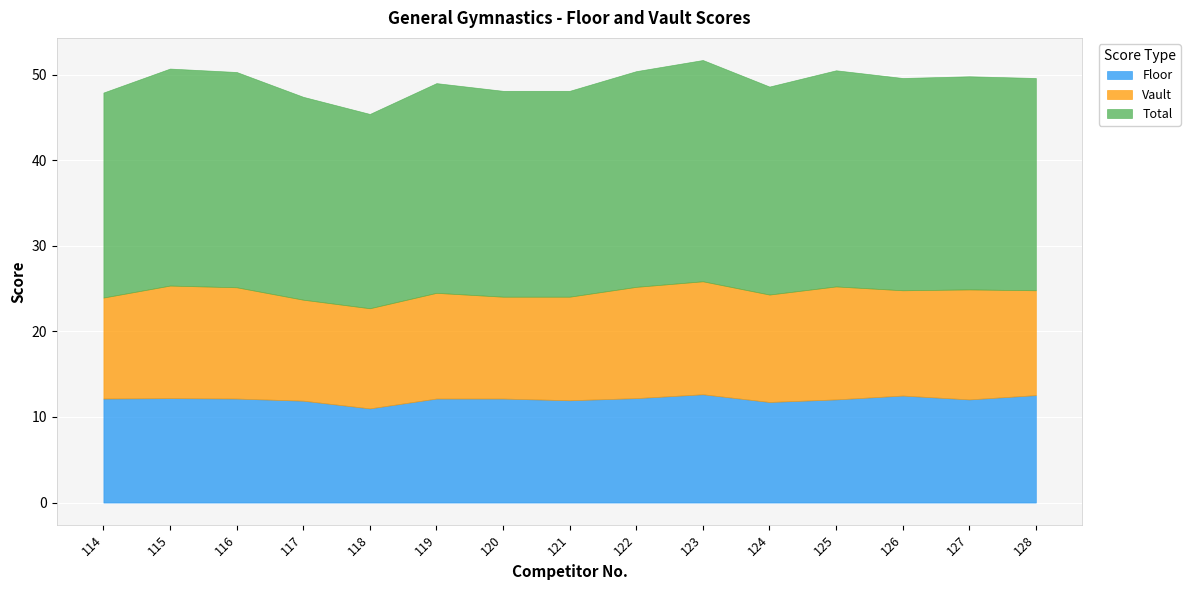

Reading right to left, extract all data points from this chart.

Floor: 12.6	12.1	12.5	12.1	11.8	12.7	12.2	11.9	12.2	12.2	11.0	11.9	12.2	12.2	12.2
Vault: 12.2	12.8	12.3	13.2	12.6	13.2	13.0	12.1	11.9	12.3	11.7	11.8	13.0	13.2	11.8
Total: 24.8	24.9	24.8	25.2	24.3	25.9	25.2	24.1	24.1	24.5	22.7	23.7	25.1	25.4	23.9